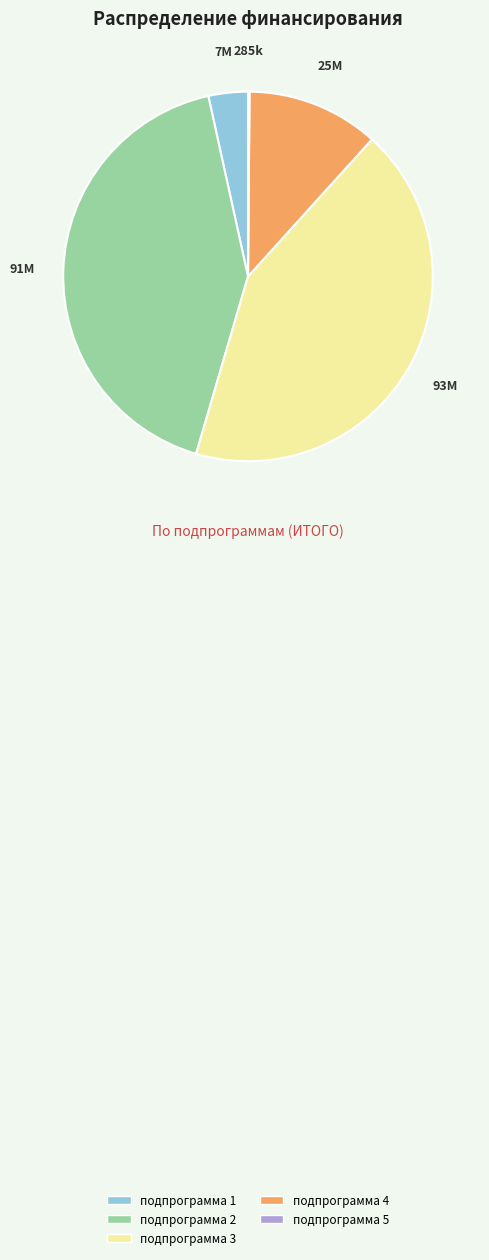

Is there any slice that represents more than half of the pie?

No